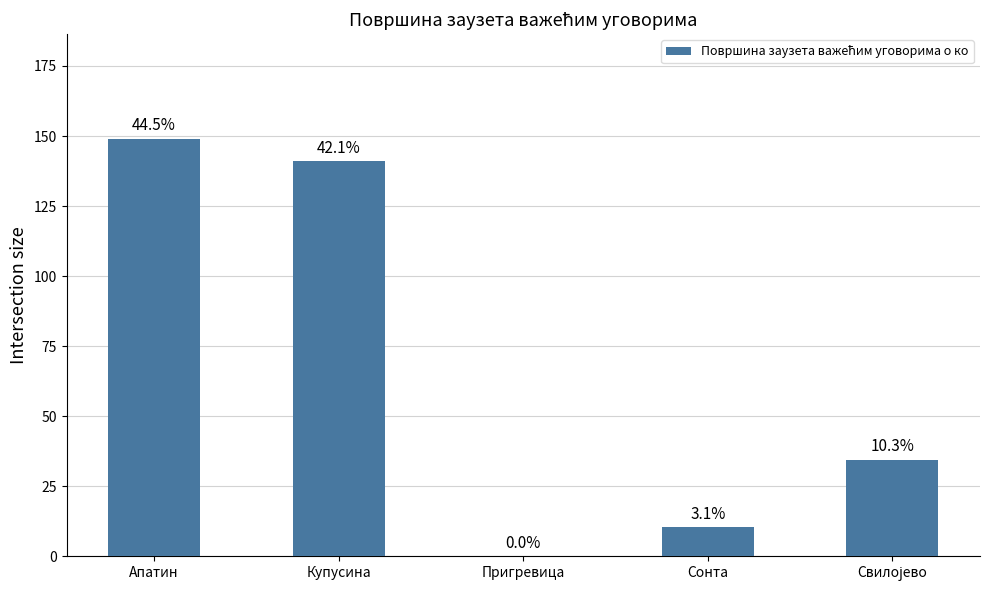

The value at Апатин is 67.4. True or false?

False